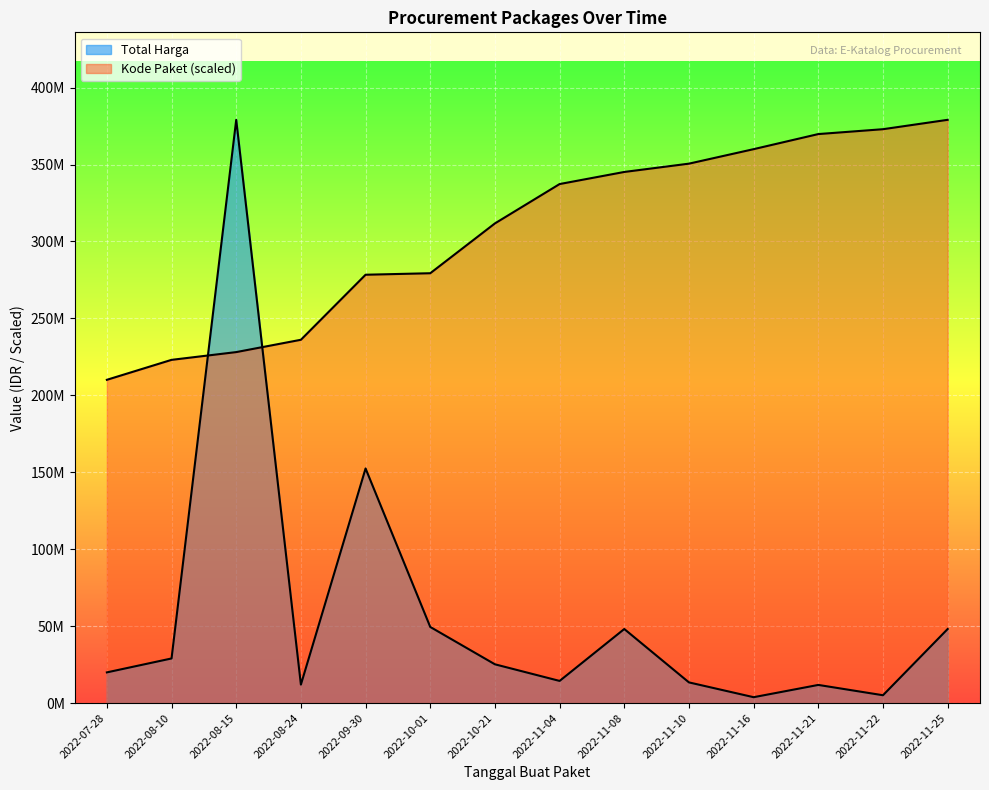

What position from the left is 2022-11-10?

10